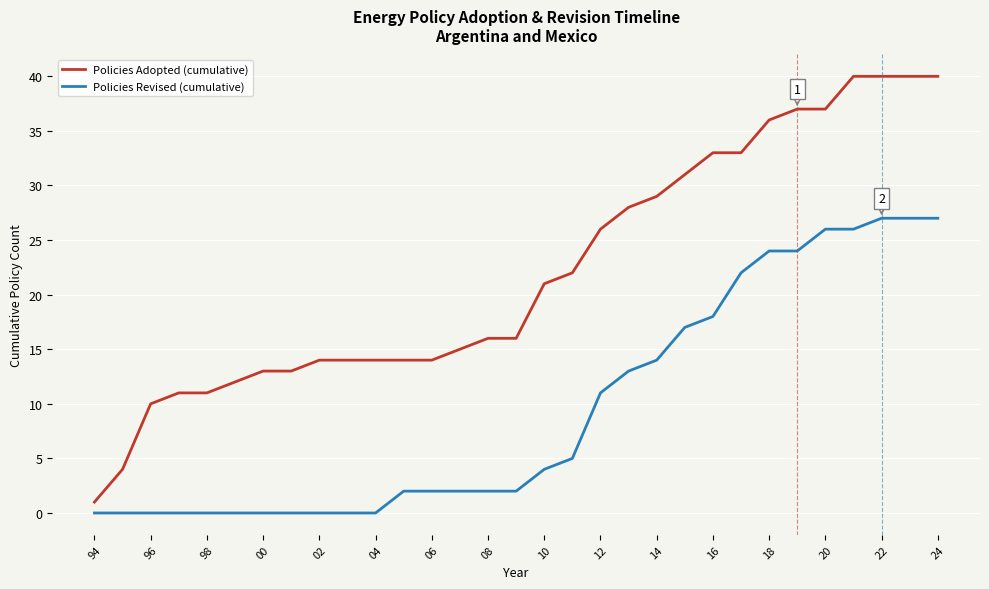

True or false: Policies Adopted (cumulative) and Policies Revised (cumulative) cross at least once.

False